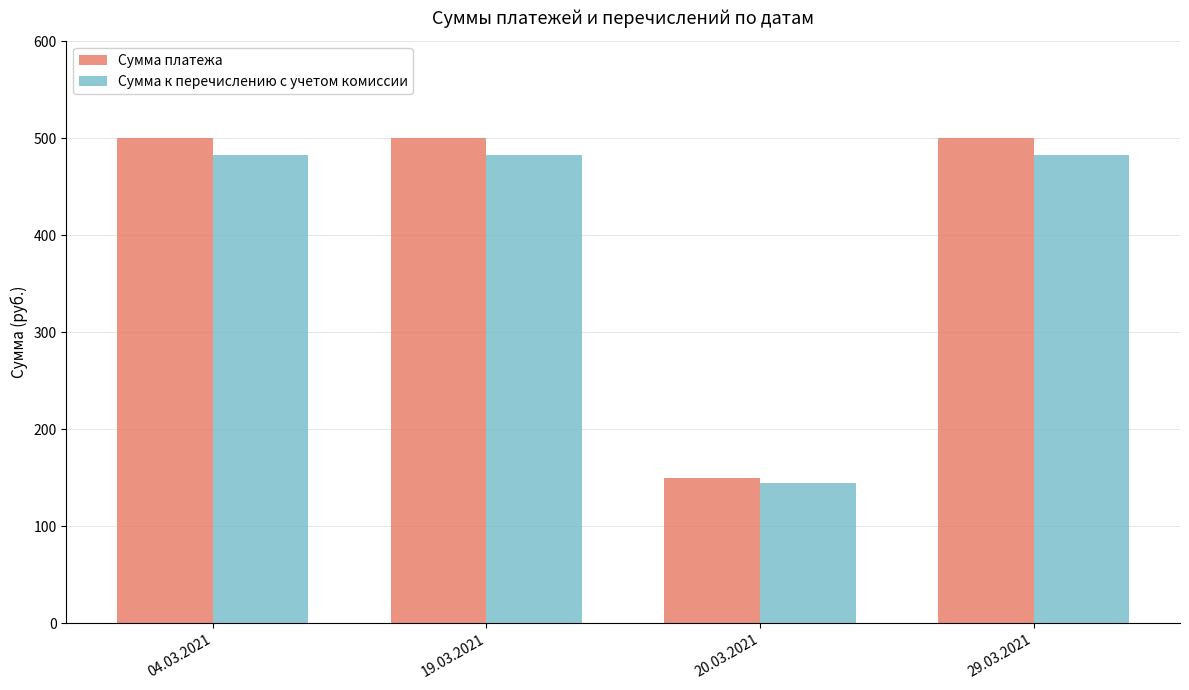

Which category has the lowest value across all series?

20.03.2021